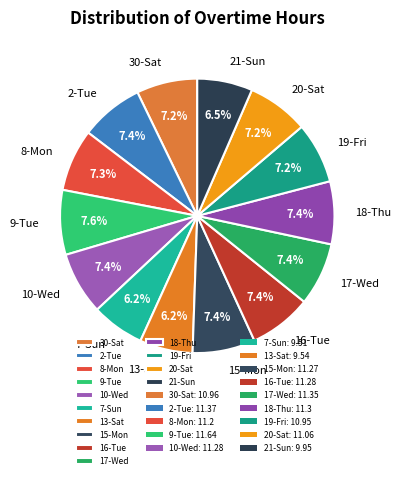

True or false: 15-Mon accounts for 2% of the total.

False